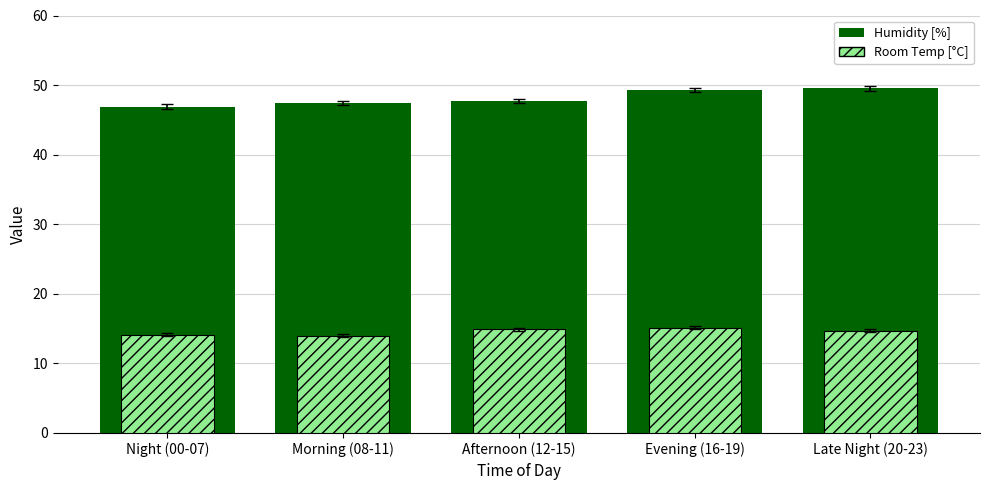

Reading left to right, extract all data points from this chart.

Humidity [%]: Night (00-07)=46.9	Morning (08-11)=47.4	Afternoon (12-15)=47.7	Evening (16-19)=49.2	Late Night (20-23)=49.5
Room Temp [°C]: Night (00-07)=14.1	Morning (08-11)=14.0	Afternoon (12-15)=14.9	Evening (16-19)=15.1	Late Night (20-23)=14.7